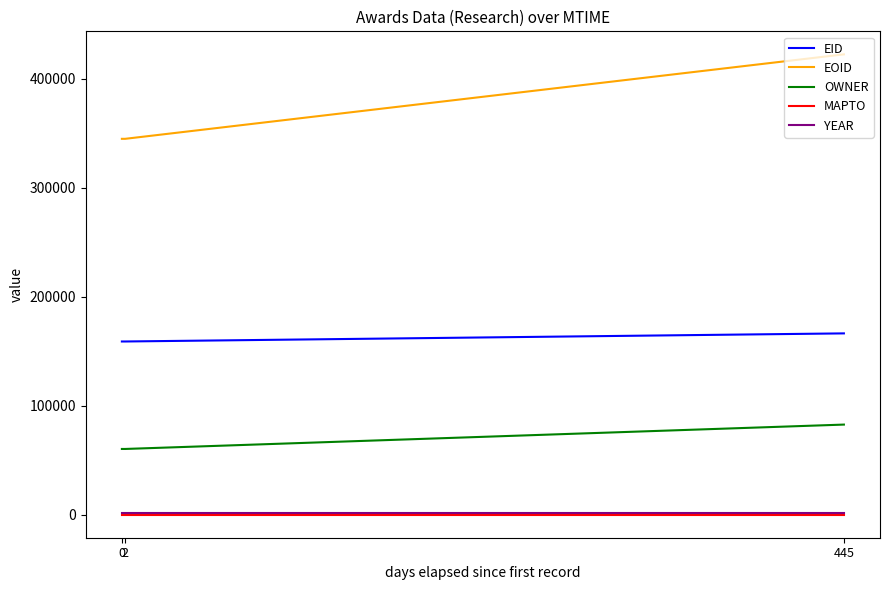

How many values in the EID series are below 158974?

1